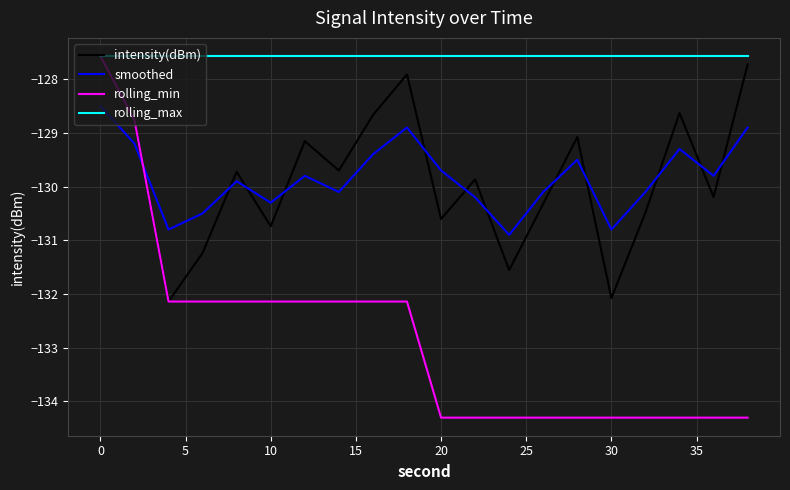

What is the average value of the intensity(dBm) series?

-129.8